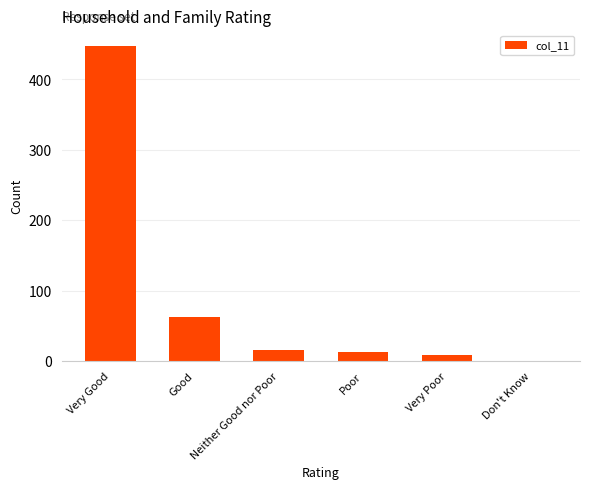

At which label does the data first exceed 16?

Very Good